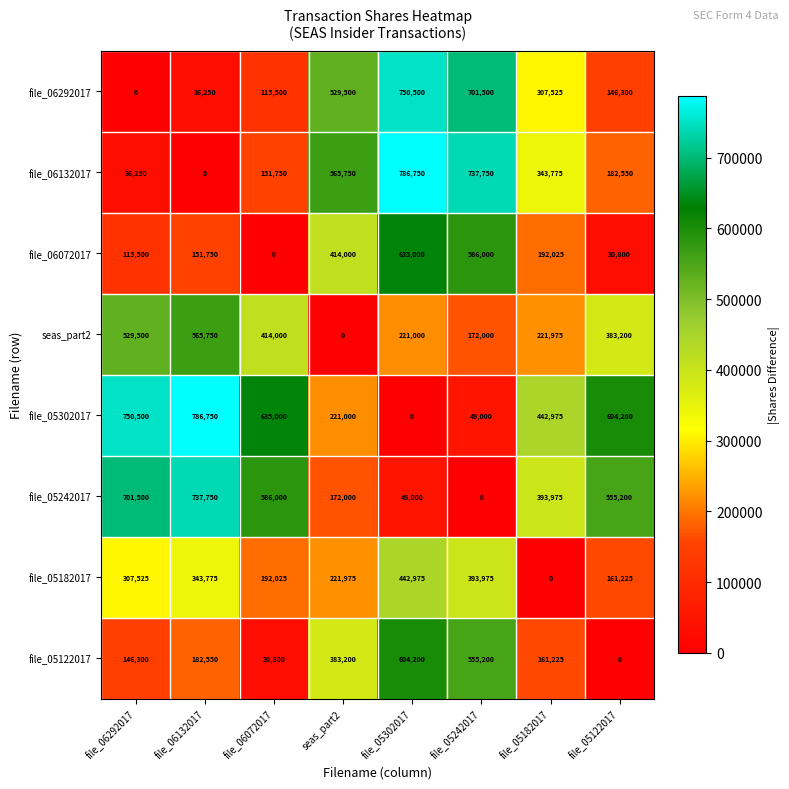

Rank the series at seas_part2 from lowest to highest value.

seas_part2, file_05242017, file_05302017, file_05182017, file_05122017, file_06072017, file_06292017, file_06132017